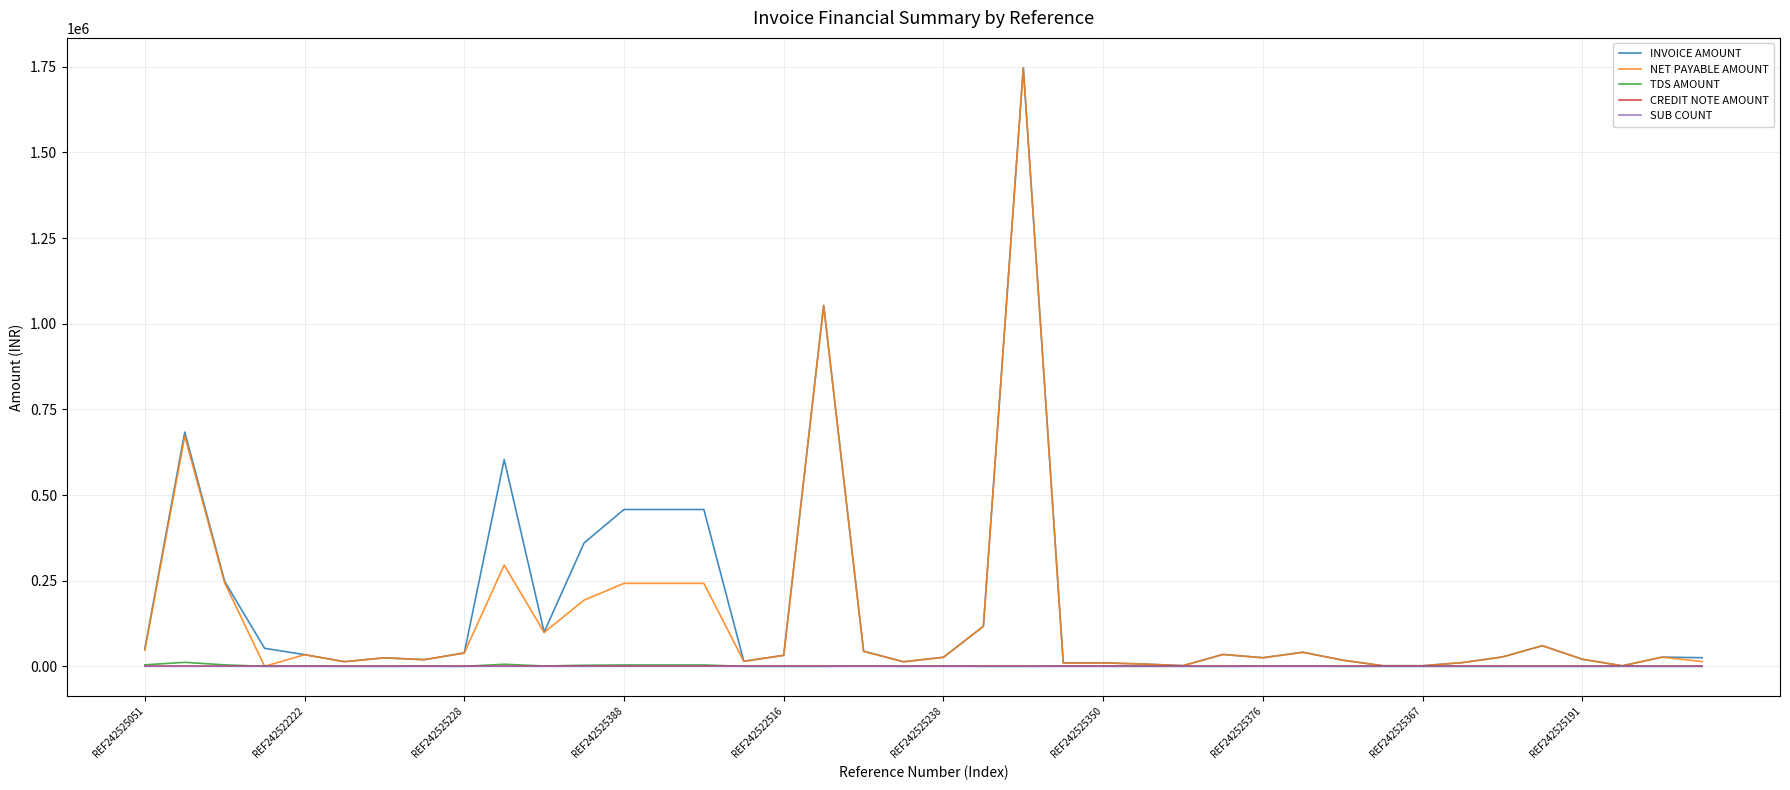

What is the maximum value shown in the chart?

1747166.3